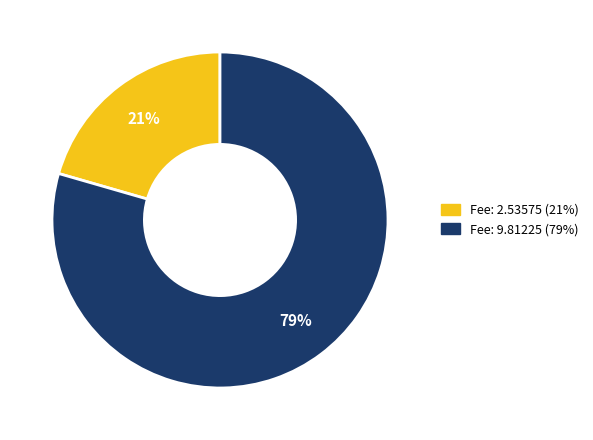

How many segments does this pie chart have?

2